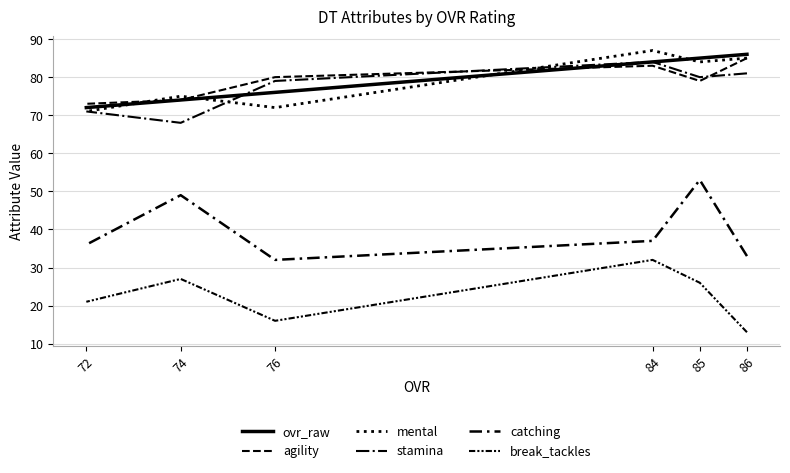

At which category does break_tackles reach its first local valley?

76